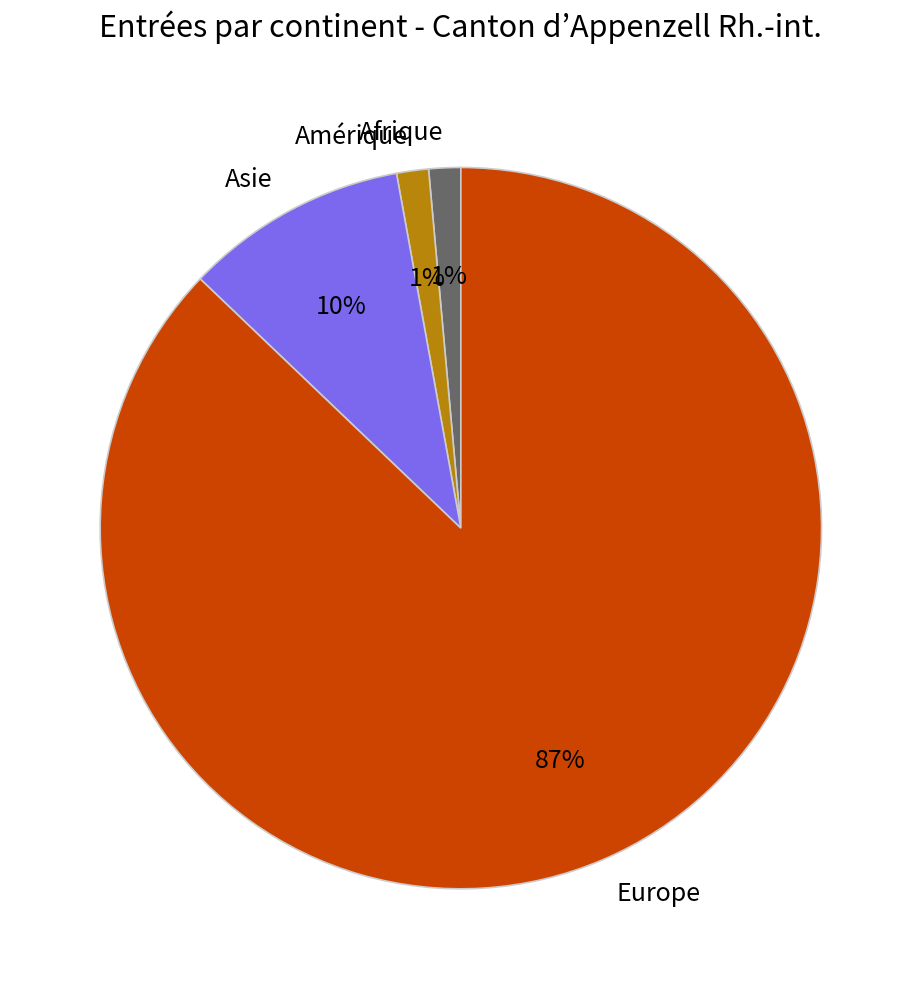

What is the largest slice in the pie chart?

Europe